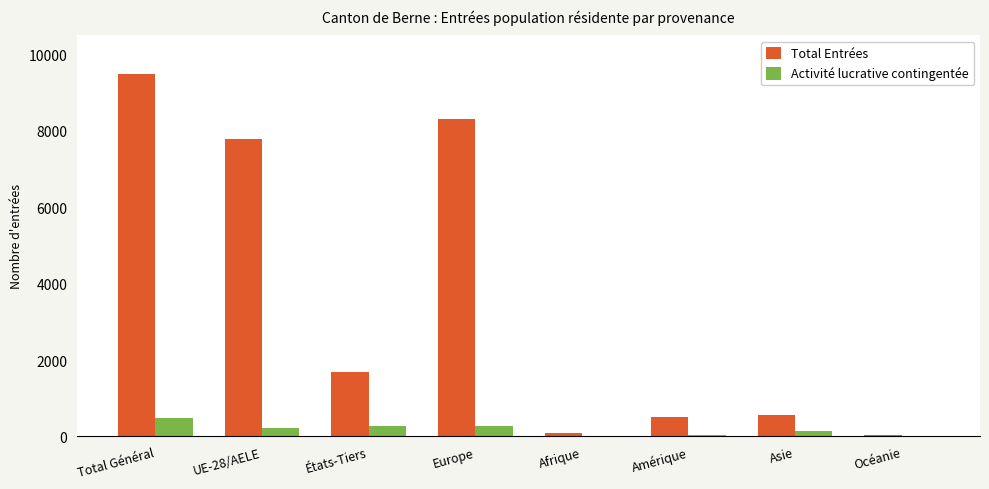

Is the value of Total Entrées at UE-28/AELE greater than the value of Activité lucrative contingentée at Afrique?

Yes